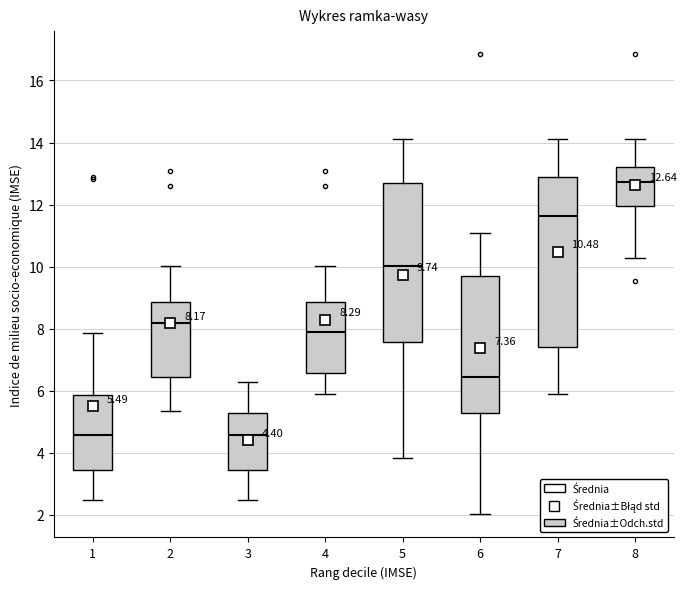

Which box's median line is the highest?

8